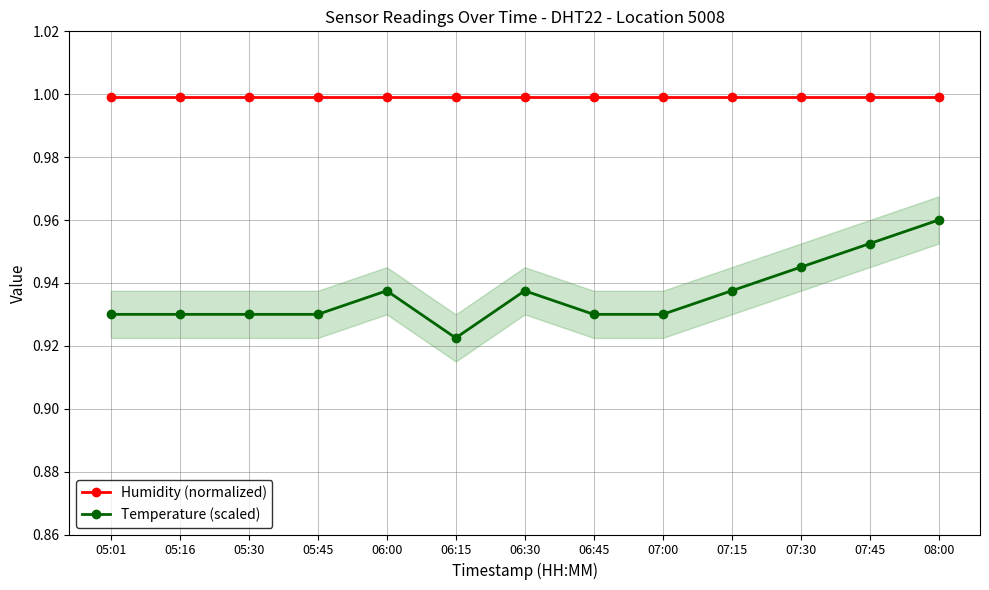

What is the label of the 12th point from the left?

07:45